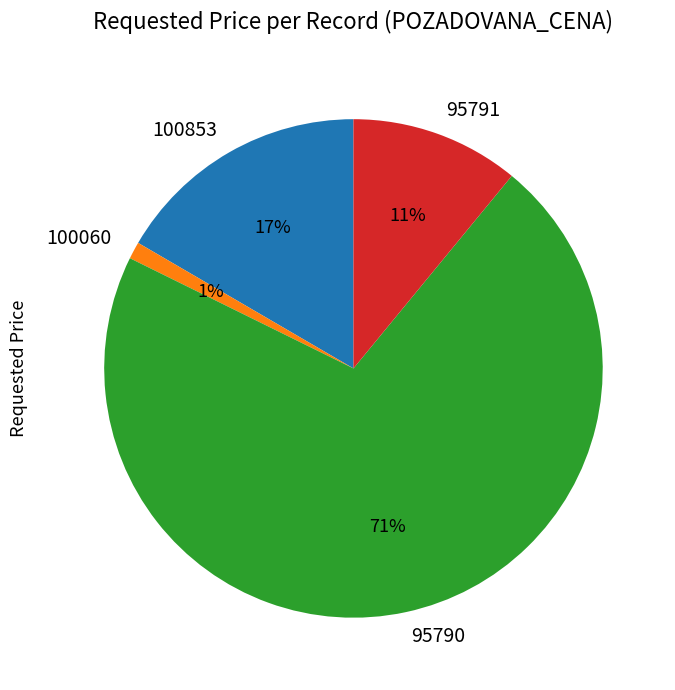

What percentage is the 95791 slice, to the nearest percent?

11%